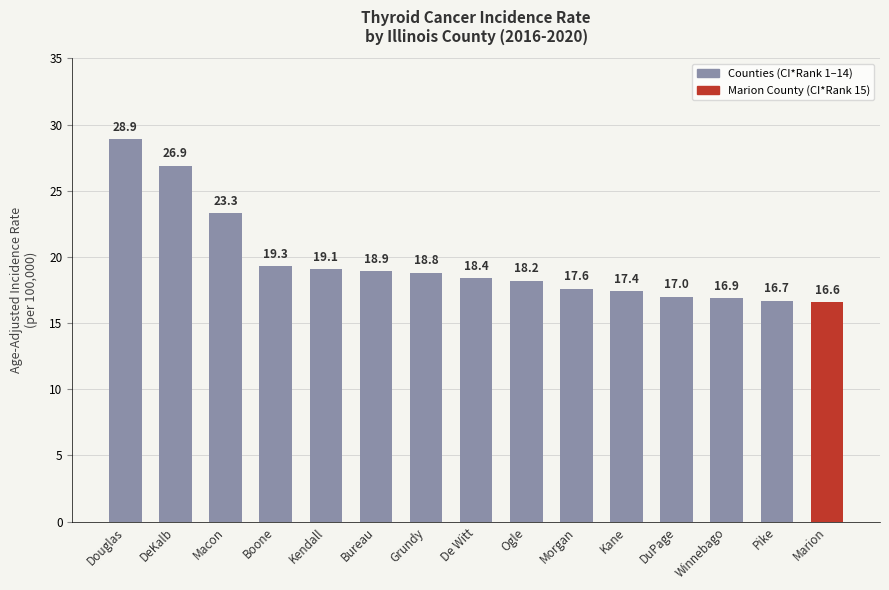

Which category has the highest value across all series?

Douglas